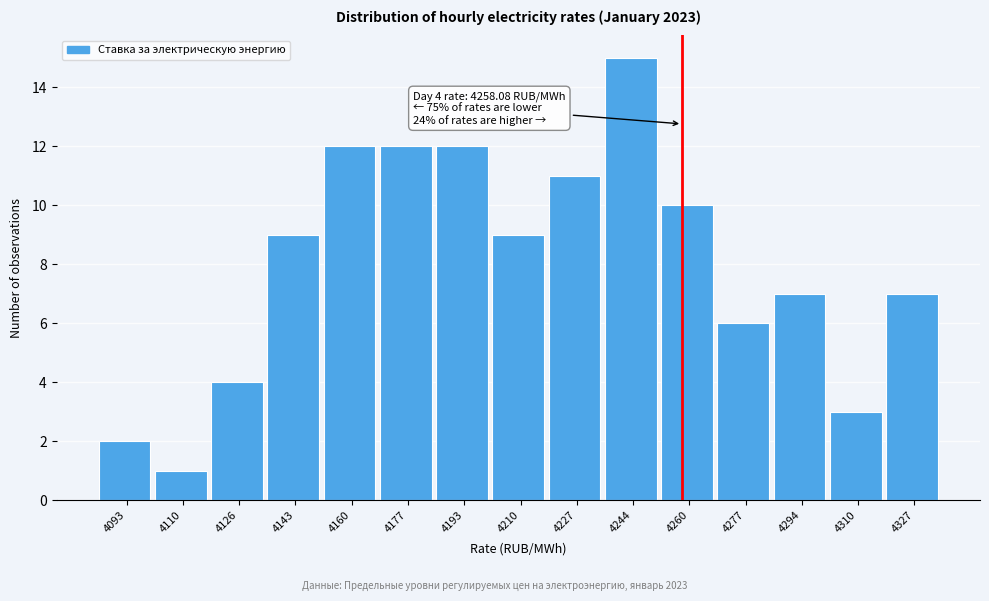

Over which range of the x-axis is the bar tallest?

4236 to 4252